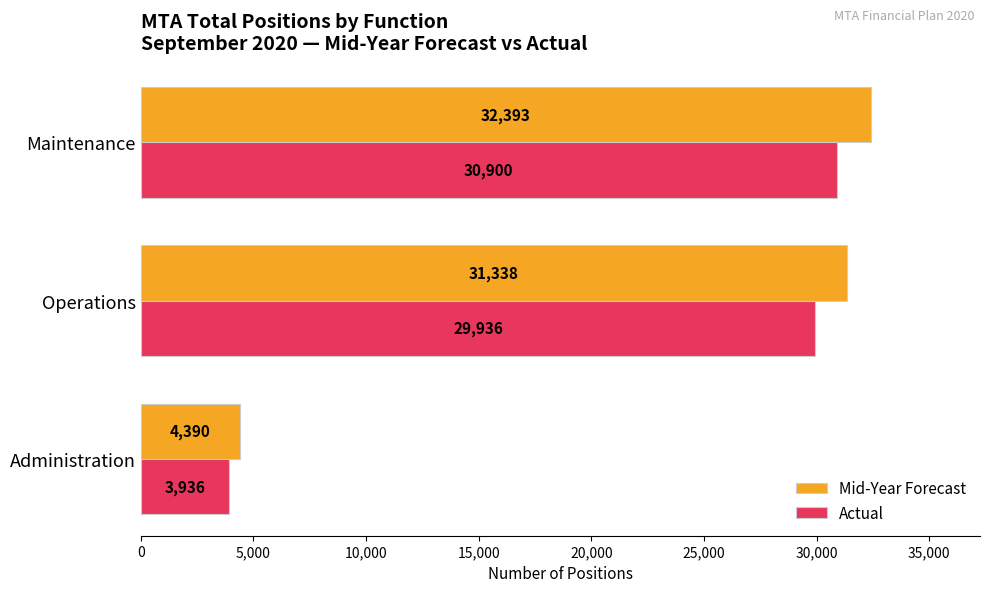

Is it true that Mid-Year Forecast equals 1206.7 at Administration?

False